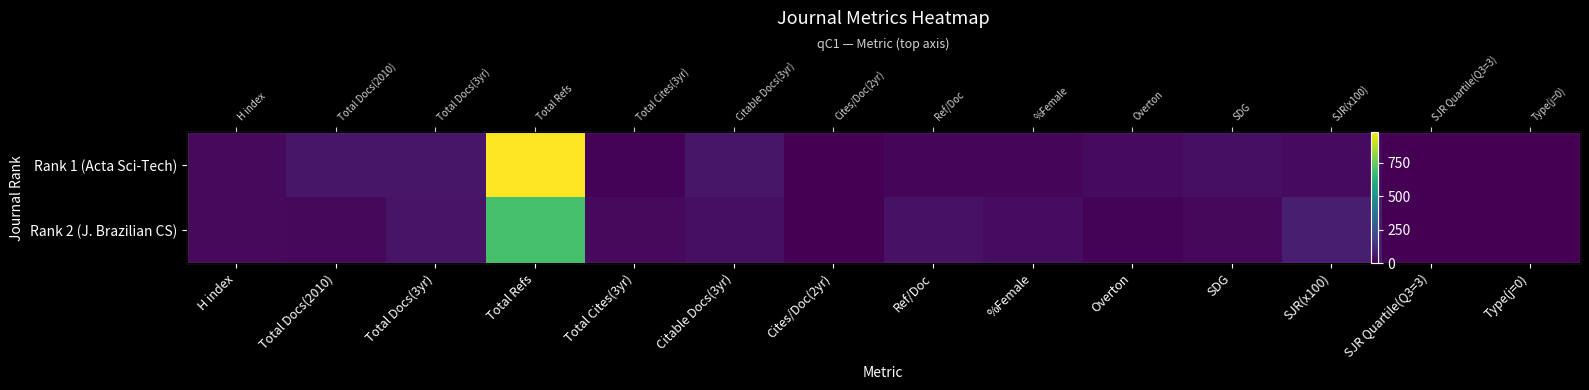

At which label does Rank 2 (J. Brazilian CS) first exceed 24?

Total Docs(3yr)